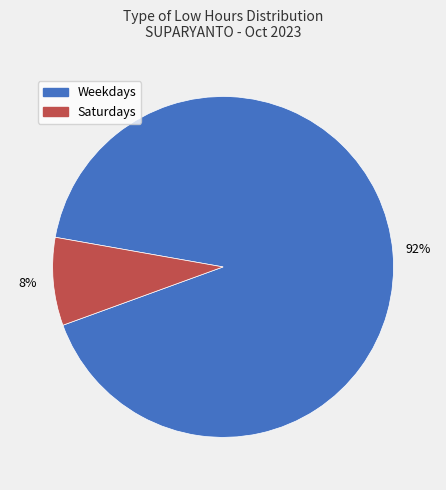

How many segments does this pie chart have?

2